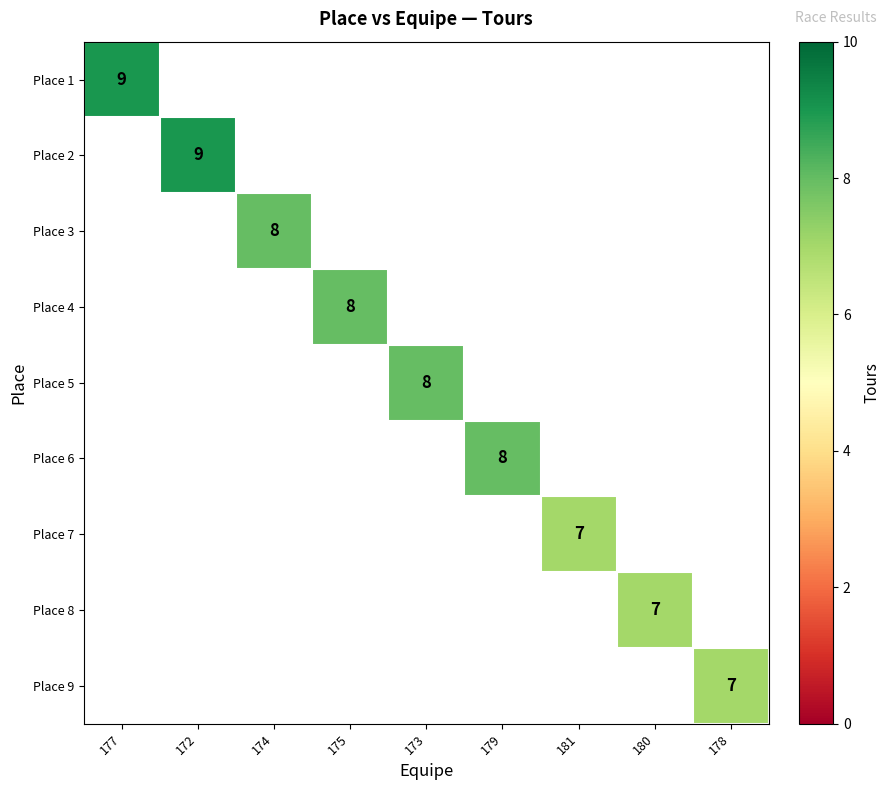

What is the maximum value shown in the chart?

9.0